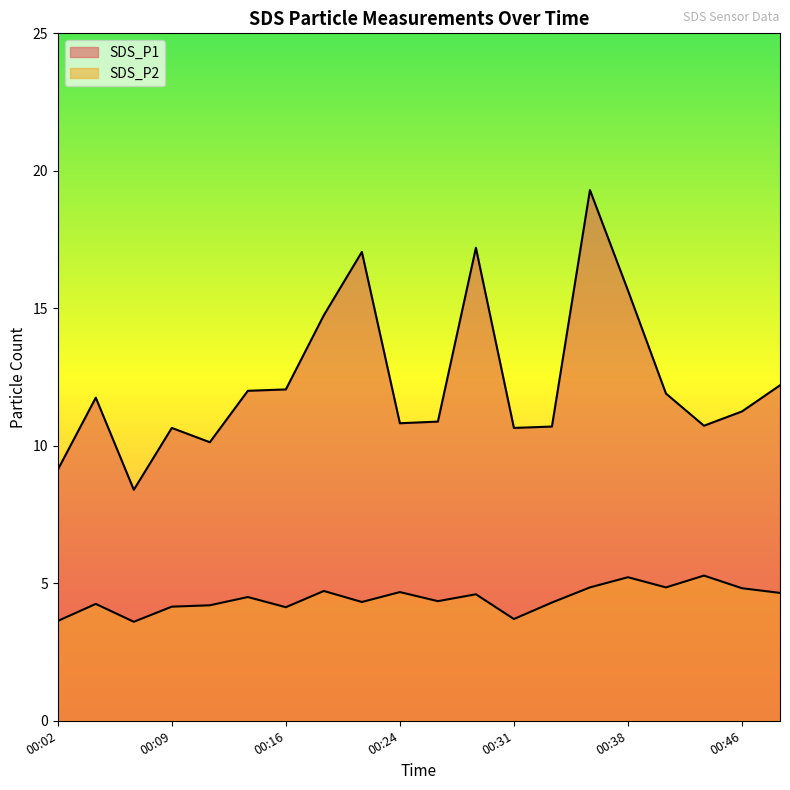

The value of SDS_P1 at 00:11 is 10.1. True or false?

True